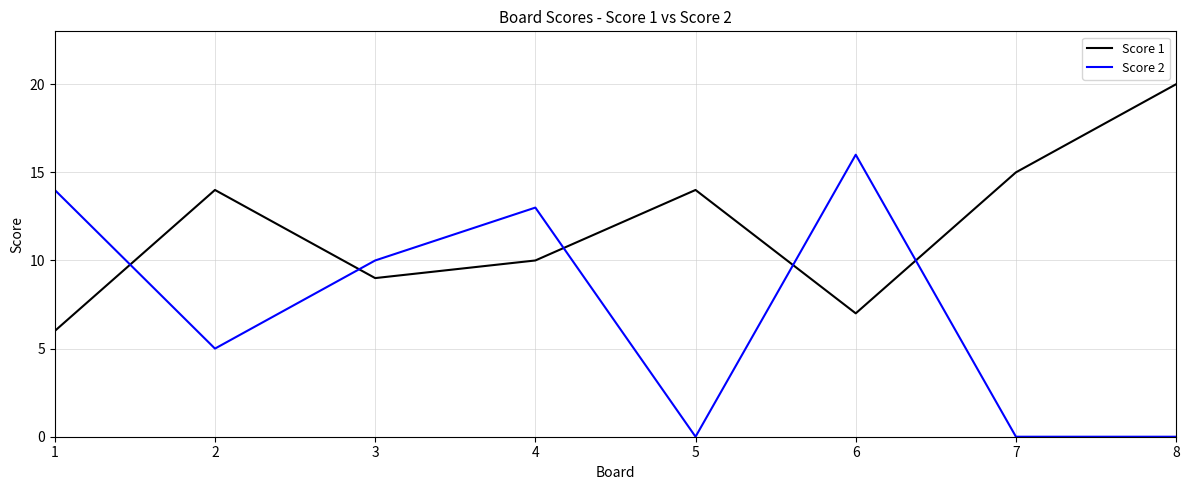

What is the average value of the Score 1 series?

12